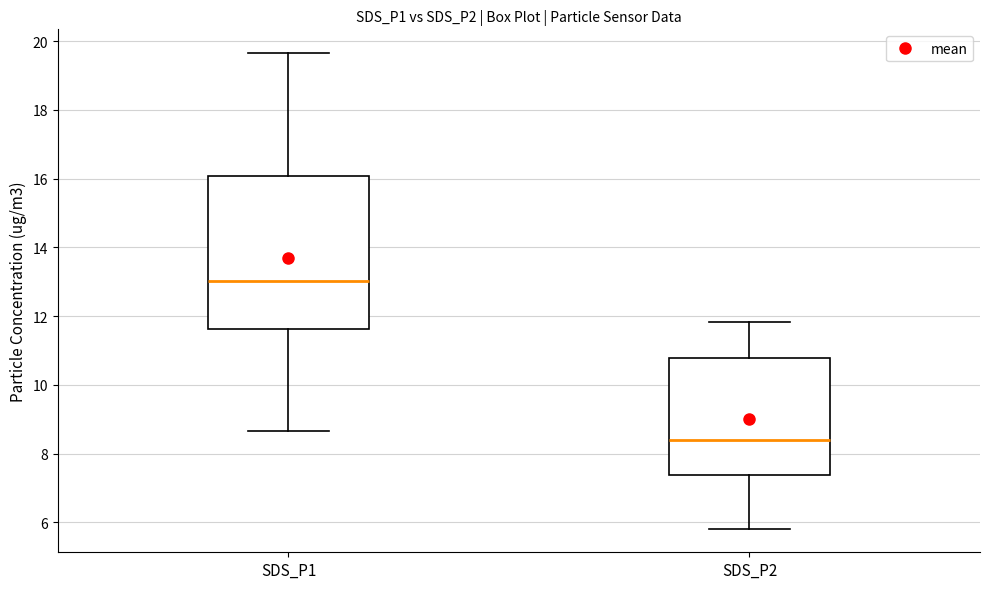

Which box's median line is the lowest?

SDS_P2